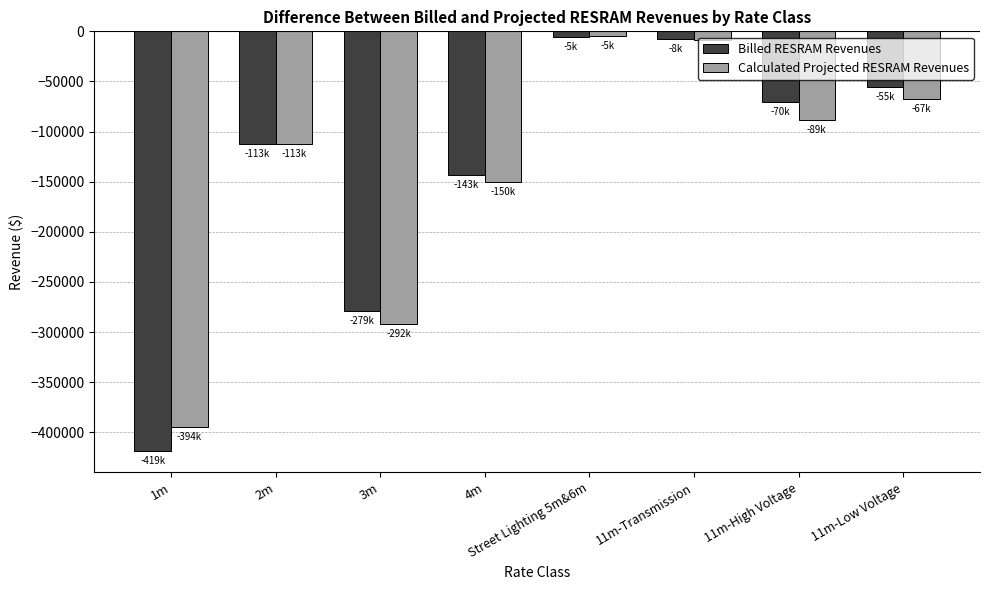

Where is Calculated Projected RESRAM Revenues nearest to the value -199663?

4m